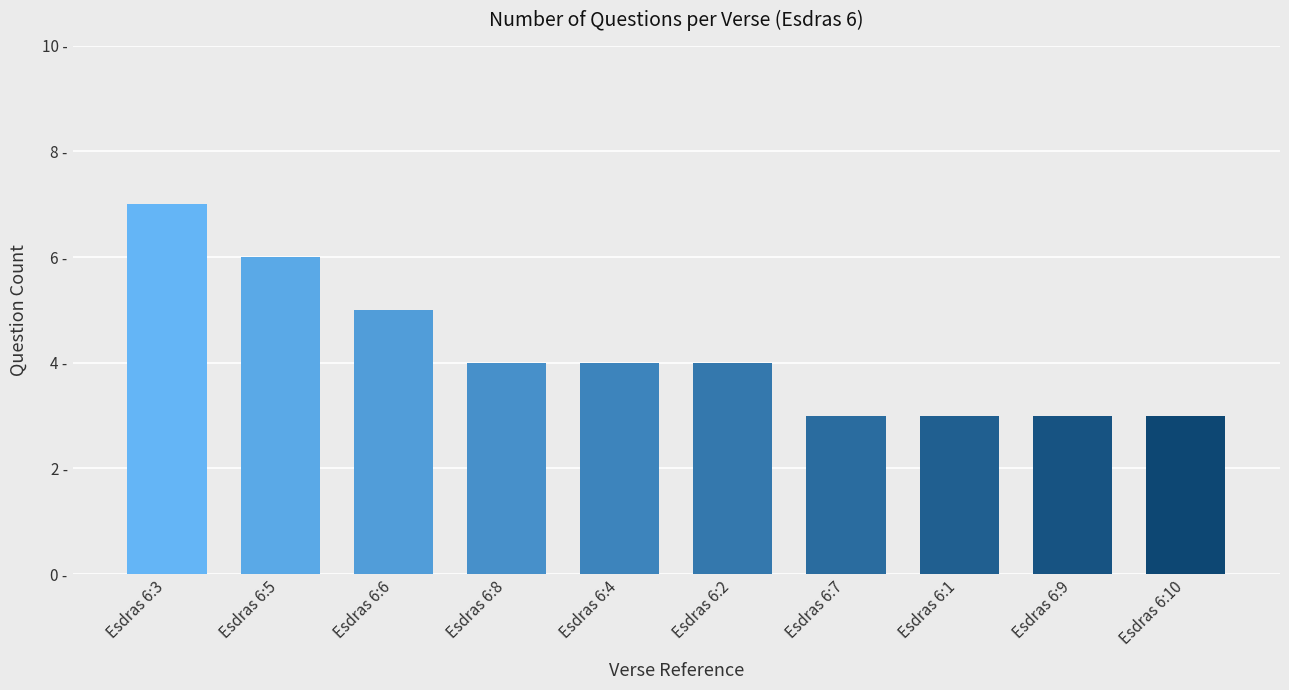

Does the chart contain stacked bars?

No